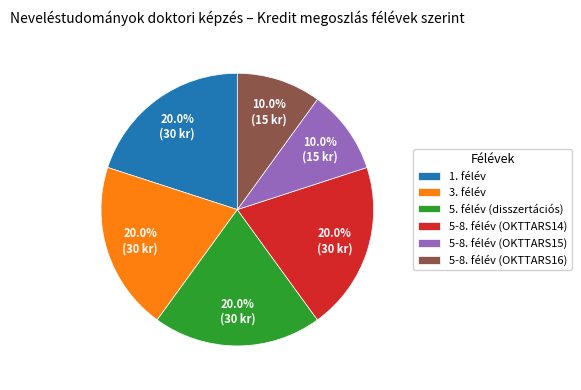

Does any single category account for the majority?

No